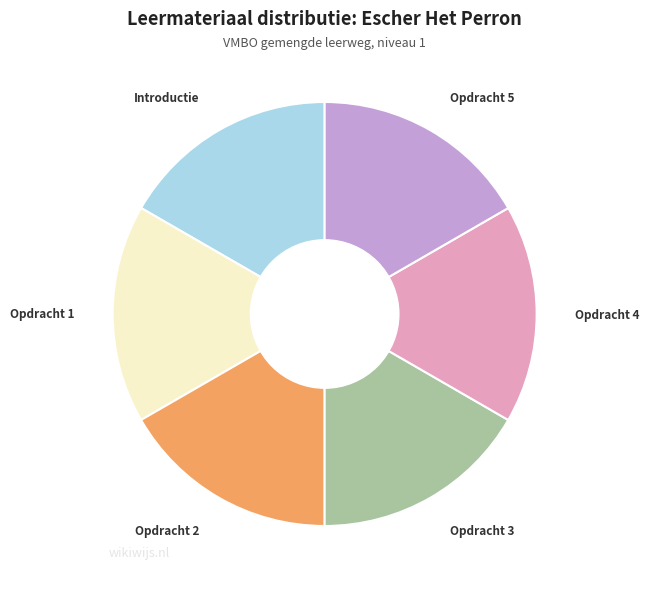

Combined, do Opdracht 2 and Opdracht 4 account for over 50%?

No